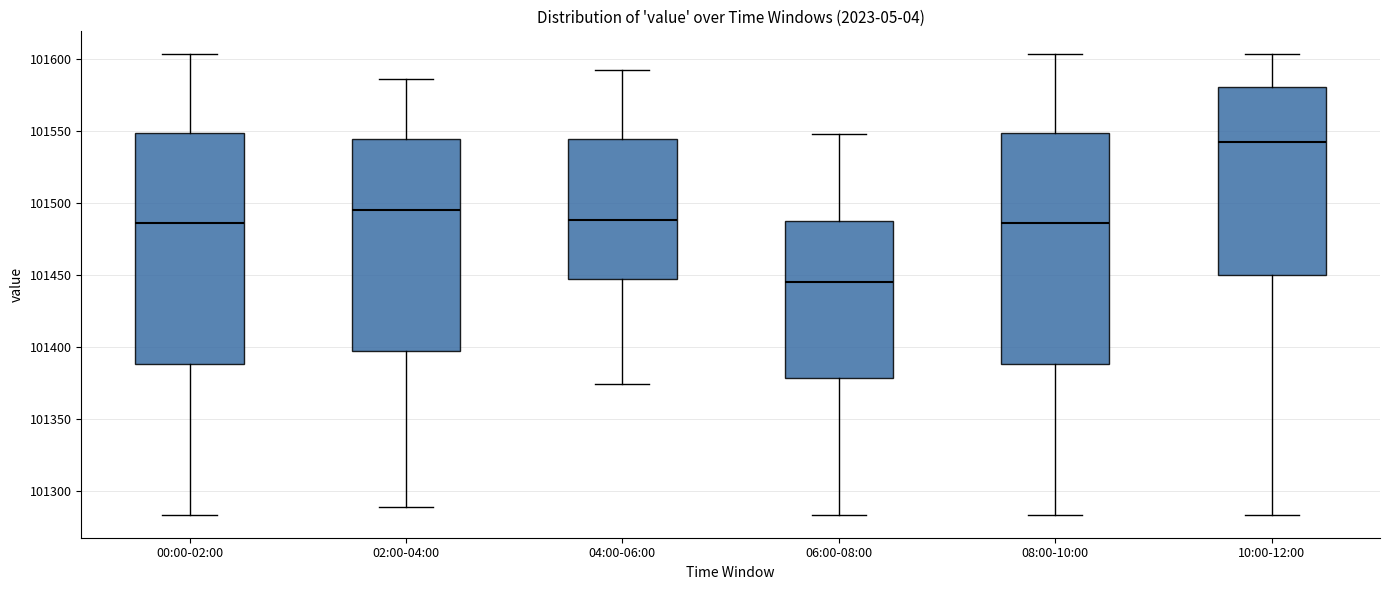

Which box's median line is the lowest?

06:00-08:00